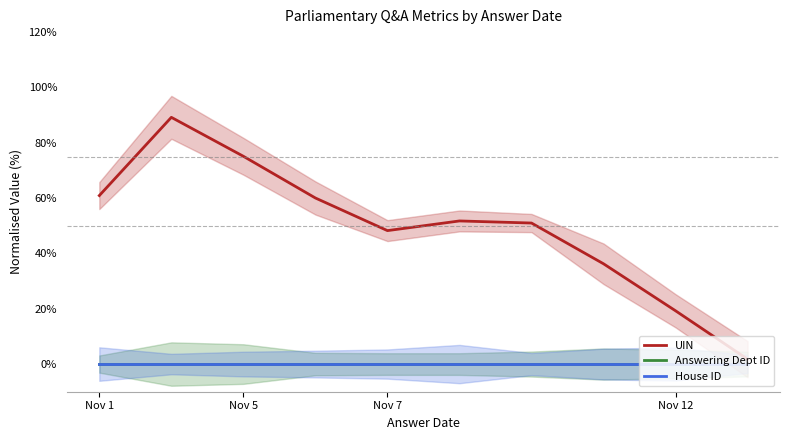

Reading left to right, extract all data points from this chart.

UIN: 60.9	89.2	75.1	60.0	48.2	51.7	51.0	36.2	19.3	1.8
Answering Dept ID: 0.0	0.0	0.0	0.0	0.0	0.0	0.0	0.0	0.0	0.0
House ID: 0.0	0.0	0.0	0.0	0.0	0.0	0.0	0.0	0.0	0.0